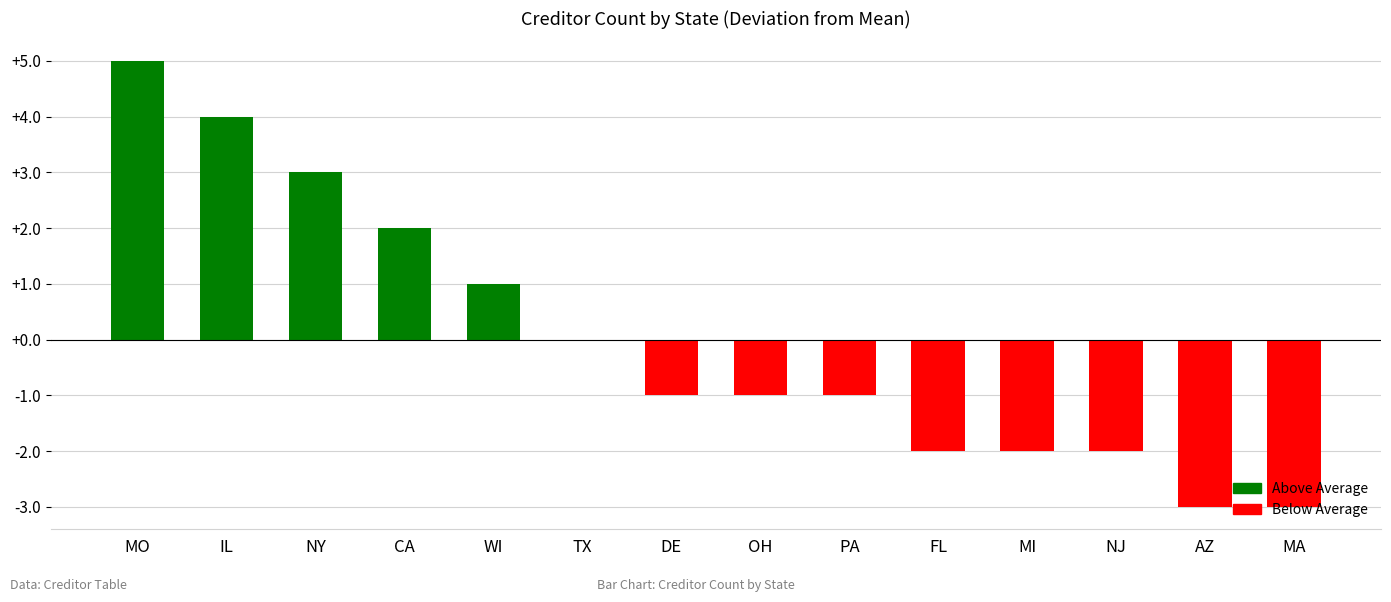

What is the greatest value displayed?

5